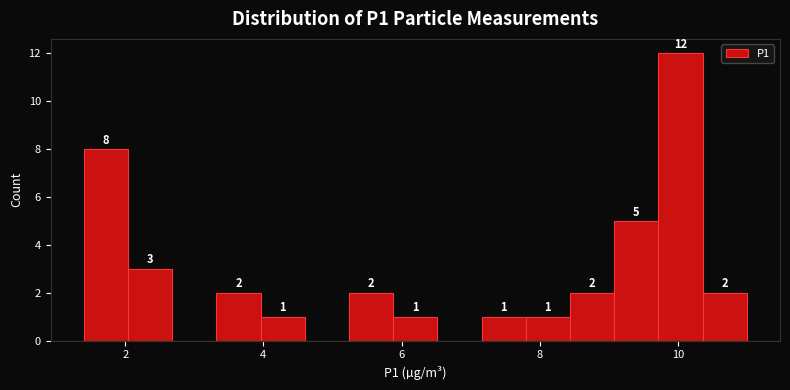

Around what value on the x-axis is the tallest bar? Give the approximate position of its centre, as read against the axis.

10.0